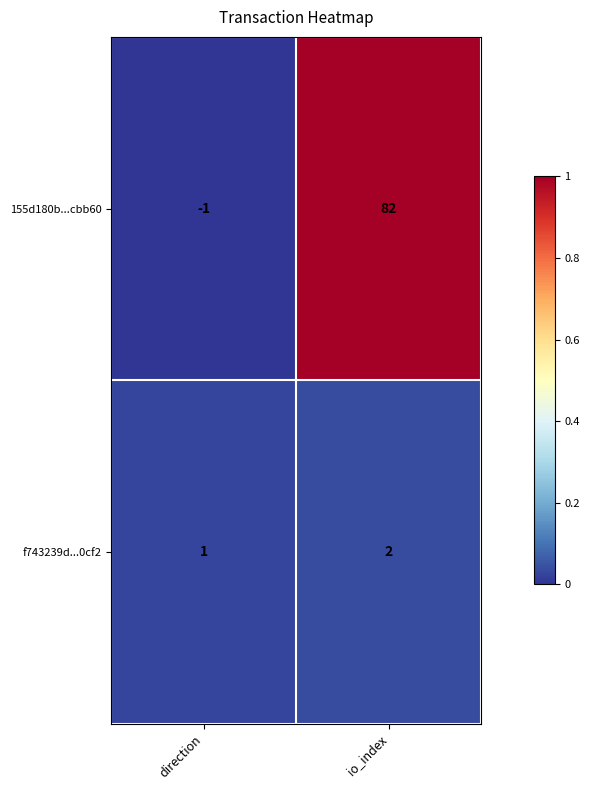

What value does the 155d180b...cbb60 series have at io_index?

82